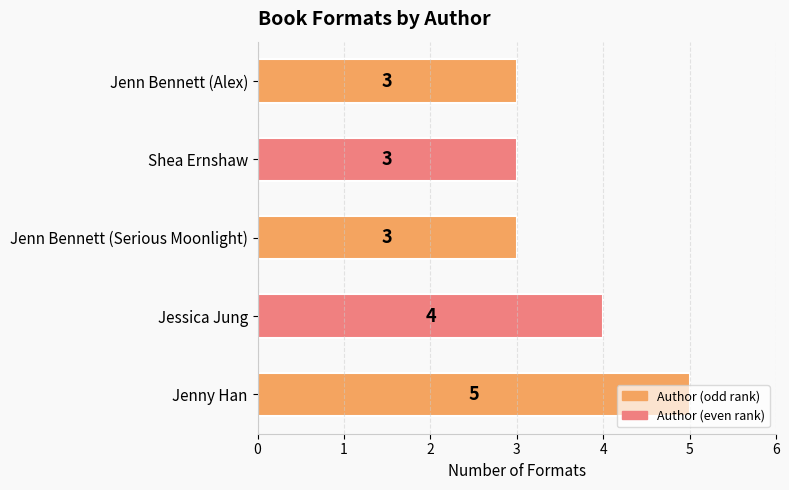

The chart shows a value of 1 at Jenn Bennett (Serious Moonlight). True or false?

False